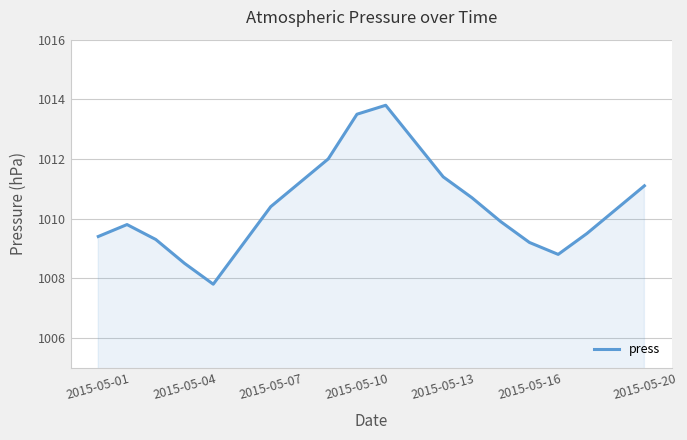

What is the smallest value displayed?

1007.8